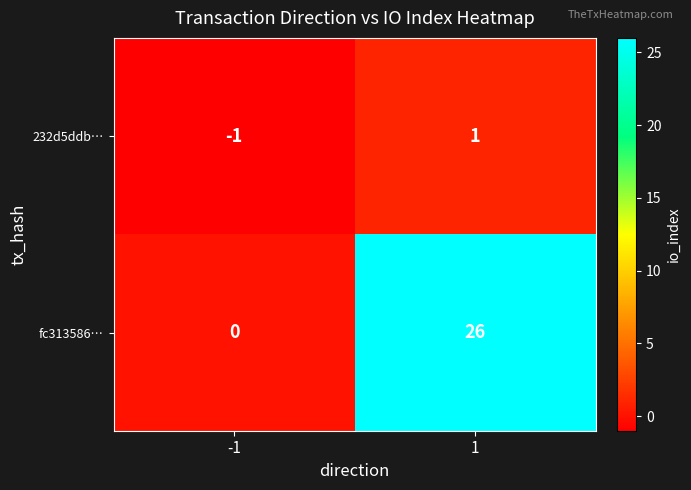

Is it true that fc313586… equals 18 at -1?

False